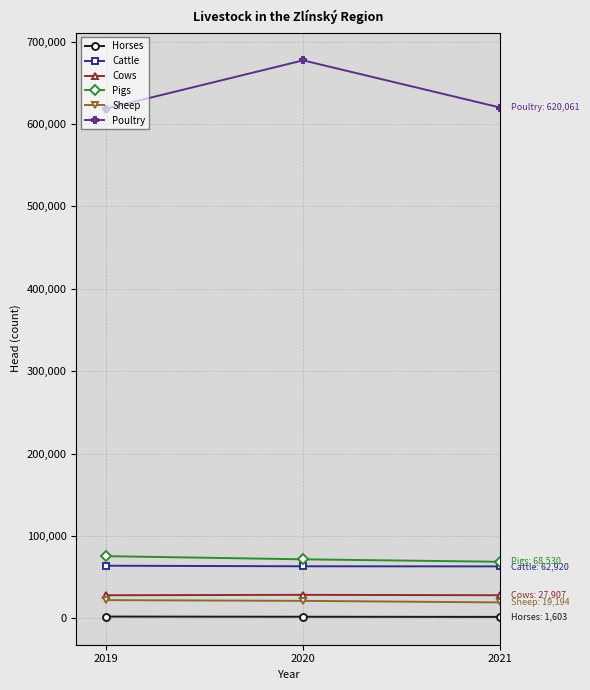

At how many categories does at least one series exceed 649020?

1